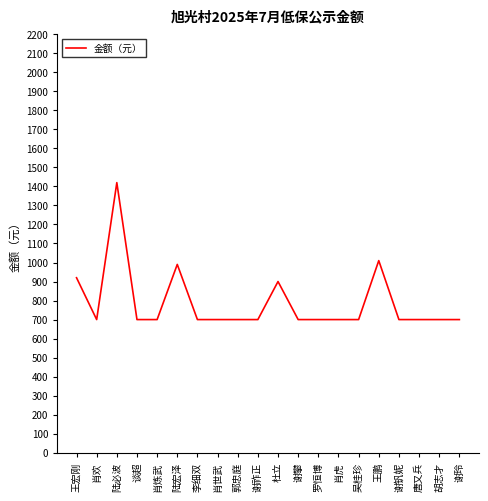

The value at 杜立 is 368. True or false?

False